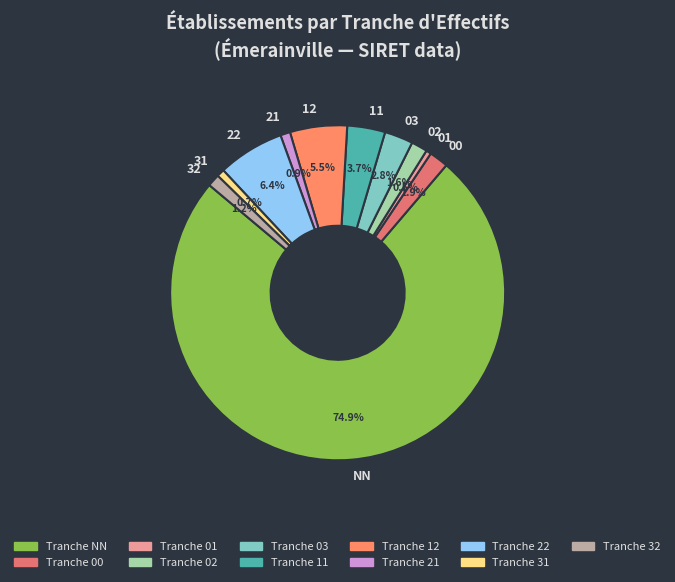

What is the ratio of the value at 01 to the value at 31?

0.7